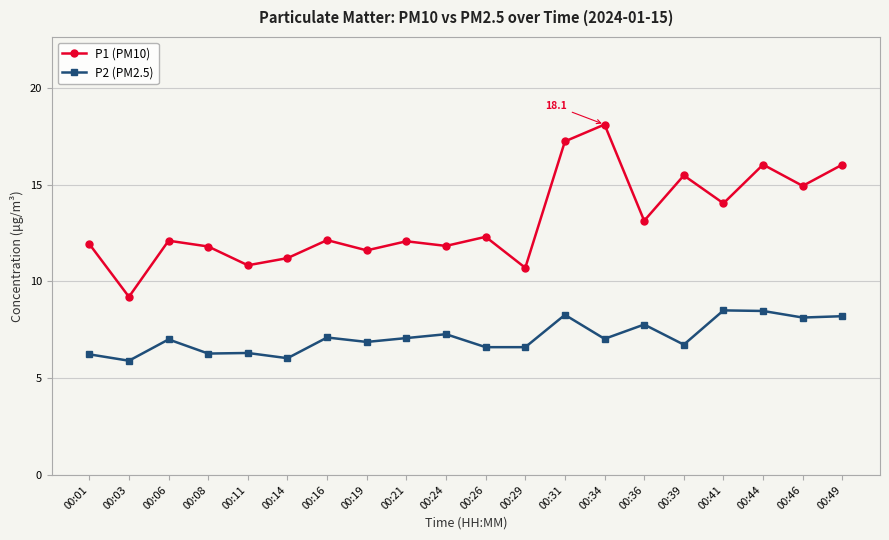

What is the total value across all series at 00:36?

20.9